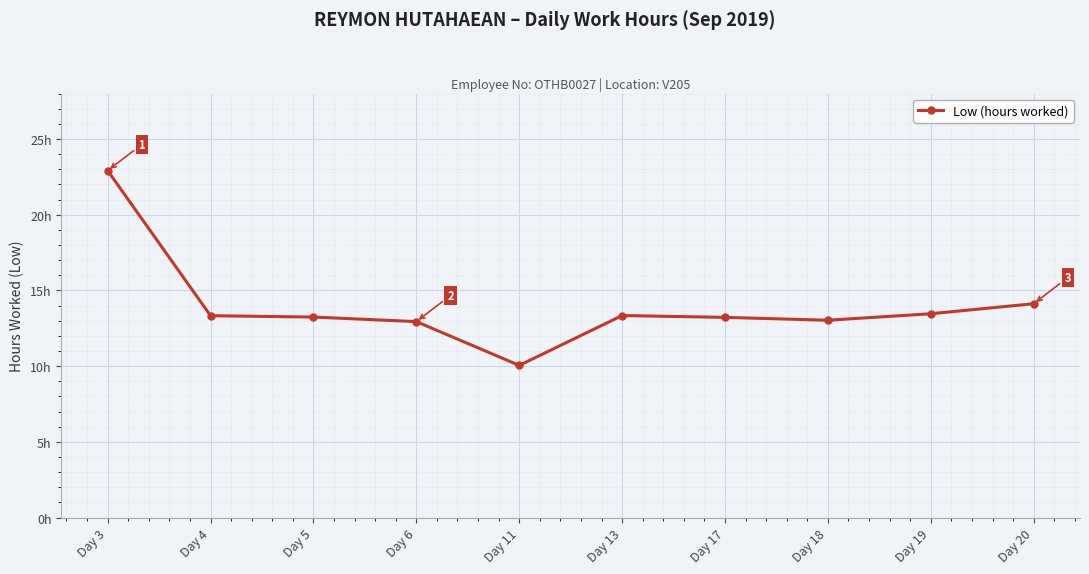

List the labels in order of value, smallest first.

Day 11, Day 6, Day 18, Day 17, Day 5, Day 4, Day 13, Day 19, Day 20, Day 3